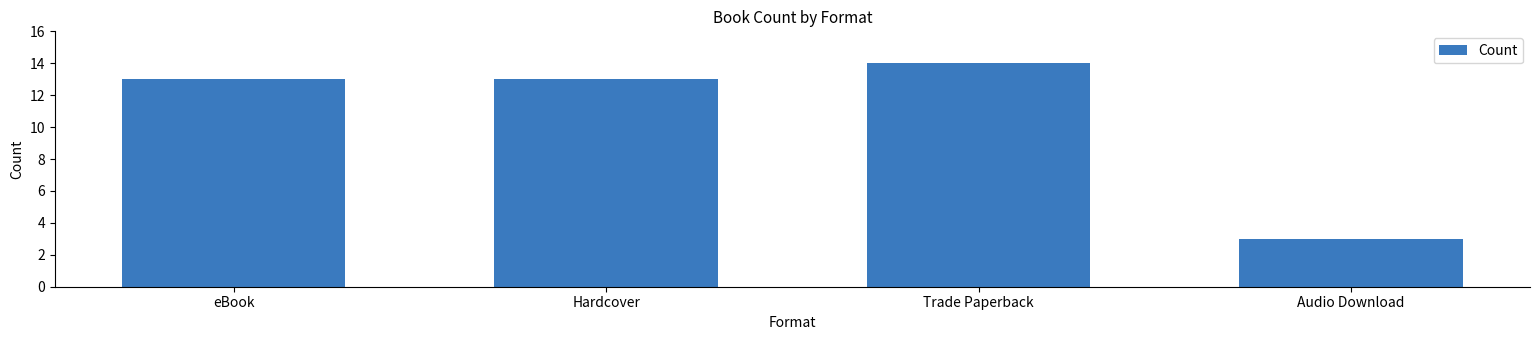

What is the ratio of the value at Hardcover to the value at eBook?

1.0